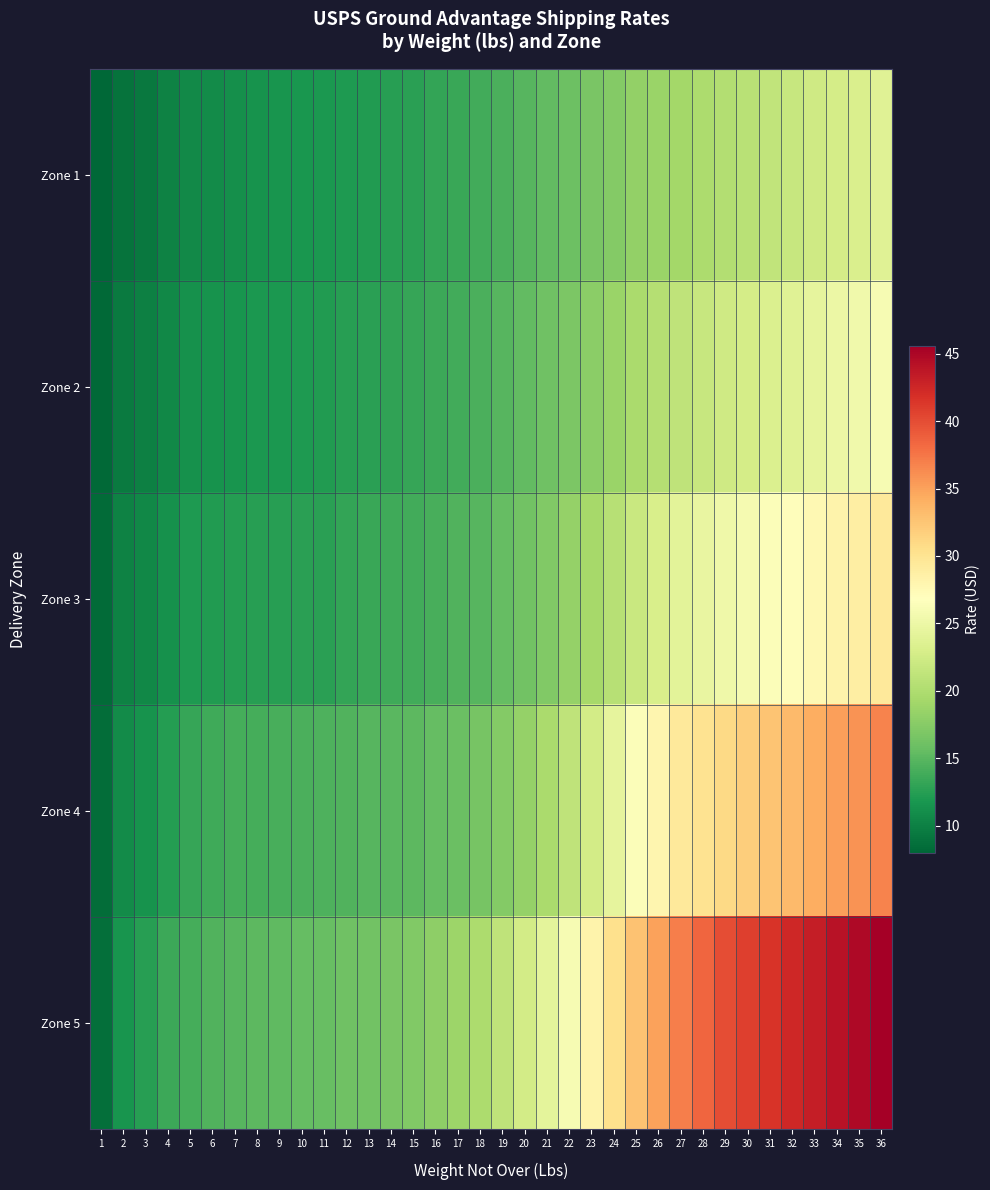

Reading left to right, what are all the values shown in this chart?

Zone 1: 1=8.0	2=8.9	3=9.3	4=10.1	5=10.8	6=10.9	7=11.2	8=11.4	9=11.6	10=11.7	11=11.9	12=12.1	13=12.2	14=12.4	15=12.7	16=13.1	17=13.4	18=13.8	19=14.3	20=14.8	21=15.4	22=16.0	23=16.7	24=17.4	25=18.2	26=18.7	27=19.2	28=19.8	29=20.2	30=20.8	31=21.3	32=21.8	33=22.3	34=22.8	35=23.2	36=23.8
Zone 2: 1=8.2	2=9.5	3=10.0	4=10.6	5=11.2	6=11.4	7=11.7	8=11.8	9=11.9	10=12.1	11=12.2	12=12.4	13=12.7	14=12.9	15=13.2	16=13.4	17=13.8	18=14.2	19=14.8	20=15.4	21=16.1	22=16.9	23=17.8	24=18.6	25=19.6	26=20.4	27=21.2	28=21.8	29=22.3	30=22.8	31=23.3	32=23.9	33=24.4	34=24.9	35=25.4	36=25.9
Zone 3: 1=8.3	2=10.1	3=10.5	4=11.3	5=12.1	6=12.2	7=12.3	8=12.5	9=12.6	10=12.7	11=12.7	12=13.1	13=13.4	14=13.6	15=13.8	16=14.2	17=14.5	18=14.8	19=15.5	20=16.3	21=17.2	22=18.3	23=19.4	24=20.6	25=21.9	26=23.0	27=24.1	28=24.6	29=25.2	30=25.9	31=26.4	32=27.0	33=27.6	34=28.1	35=28.8	36=29.3
Zone 4: 1=8.4	2=10.8	3=11.4	4=12.3	5=13.2	6=13.7	7=13.9	8=13.9	9=14.2	10=14.2	11=14.3	12=14.6	13=14.8	14=15.0	15=15.1	16=15.5	17=15.9	18=16.6	19=17.3	20=18.4	21=19.7	22=21.1	23=22.6	24=24.4	25=26.4	26=27.9	27=29.4	28=30.1	29=31.0	30=31.8	31=32.6	32=33.4	33=34.2	34=35.0	35=35.8	36=36.6
Zone 5: 1=8.6	2=11.6	3=12.4	4=13.6	5=14.0	6=14.5	7=14.8	8=15.1	9=15.2	10=15.5	11=15.8	12=16.1	13=16.4	14=16.7	15=17.2	16=17.9	17=18.8	18=19.8	19=21.1	20=22.6	21=24.2	22=26.1	23=28.1	24=30.4	25=32.8	26=35.0	27=37.0	28=38.5	29=40.0	30=40.8	31=41.6	32=42.4	33=43.2	34=44.0	35=44.8	36=45.6